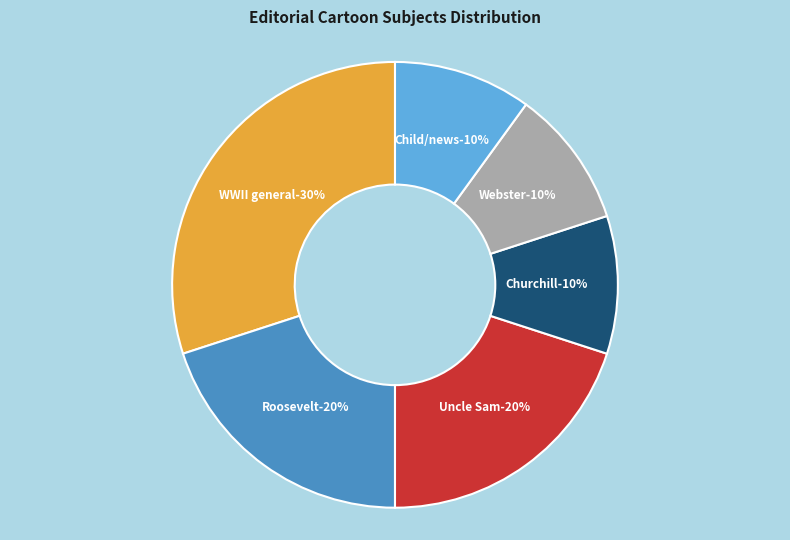

Which slice is the smallest?

War|Churchill, Winston